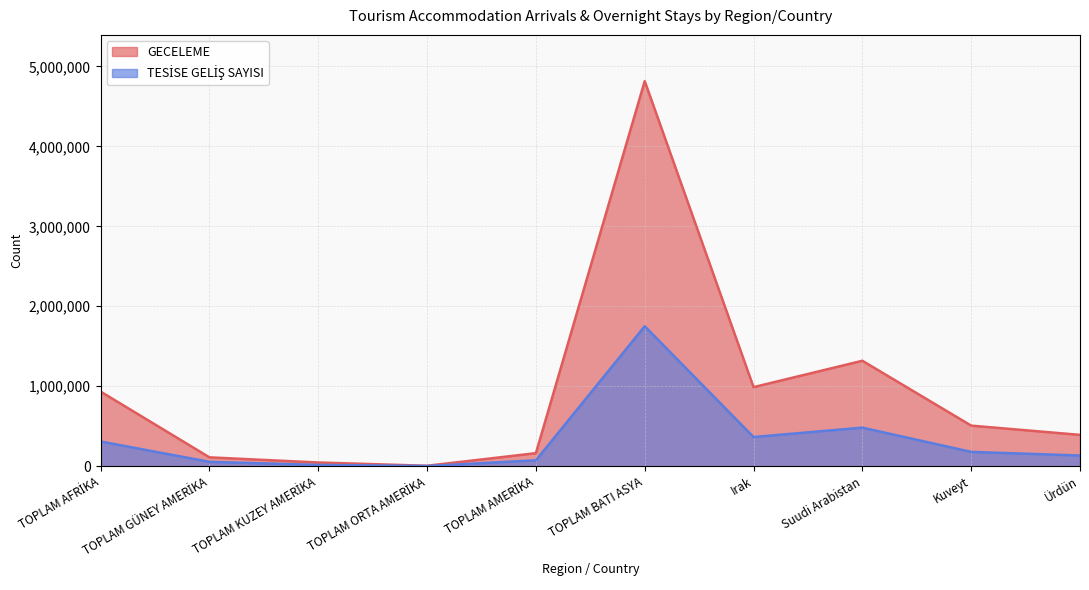

Count the number of data series in this chart.

2